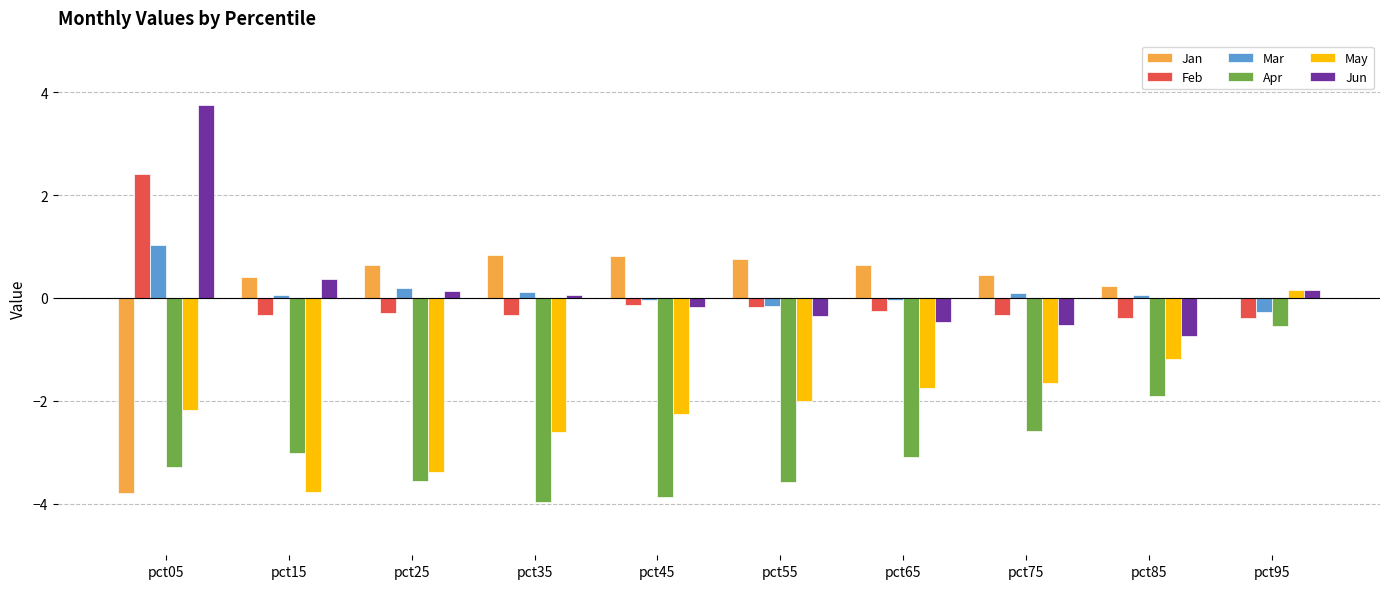

Which series has the largest range (max minus min)?

Jan